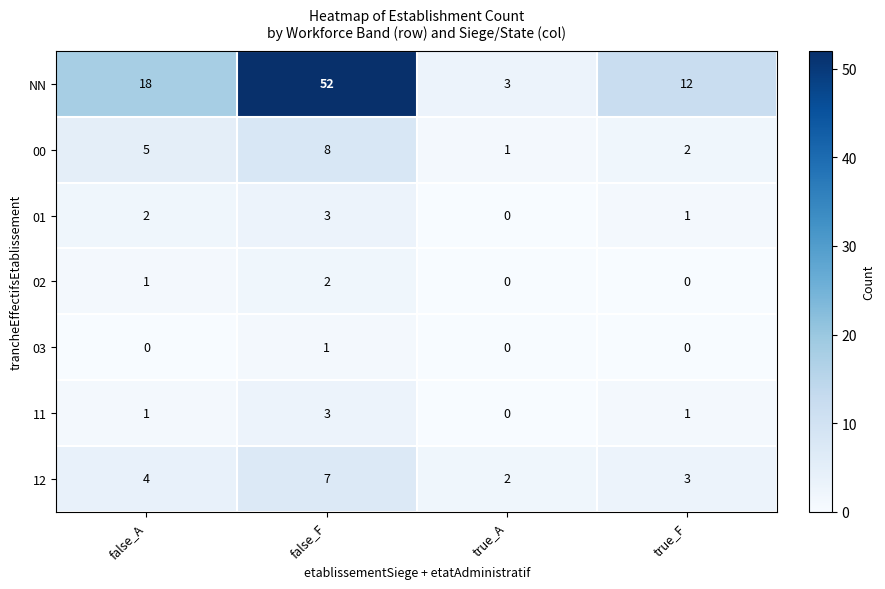

Reading left to right, transcribe all the data shown in this chart.

NN: false_A=18	false_F=52	true_A=3	true_F=12
00: false_A=5	false_F=8	true_A=1	true_F=2
01: false_A=2	false_F=3	true_A=0	true_F=1
02: false_A=1	false_F=2	true_A=0	true_F=0
03: false_A=0	false_F=1	true_A=0	true_F=0
11: false_A=1	false_F=3	true_A=0	true_F=1
12: false_A=4	false_F=7	true_A=2	true_F=3